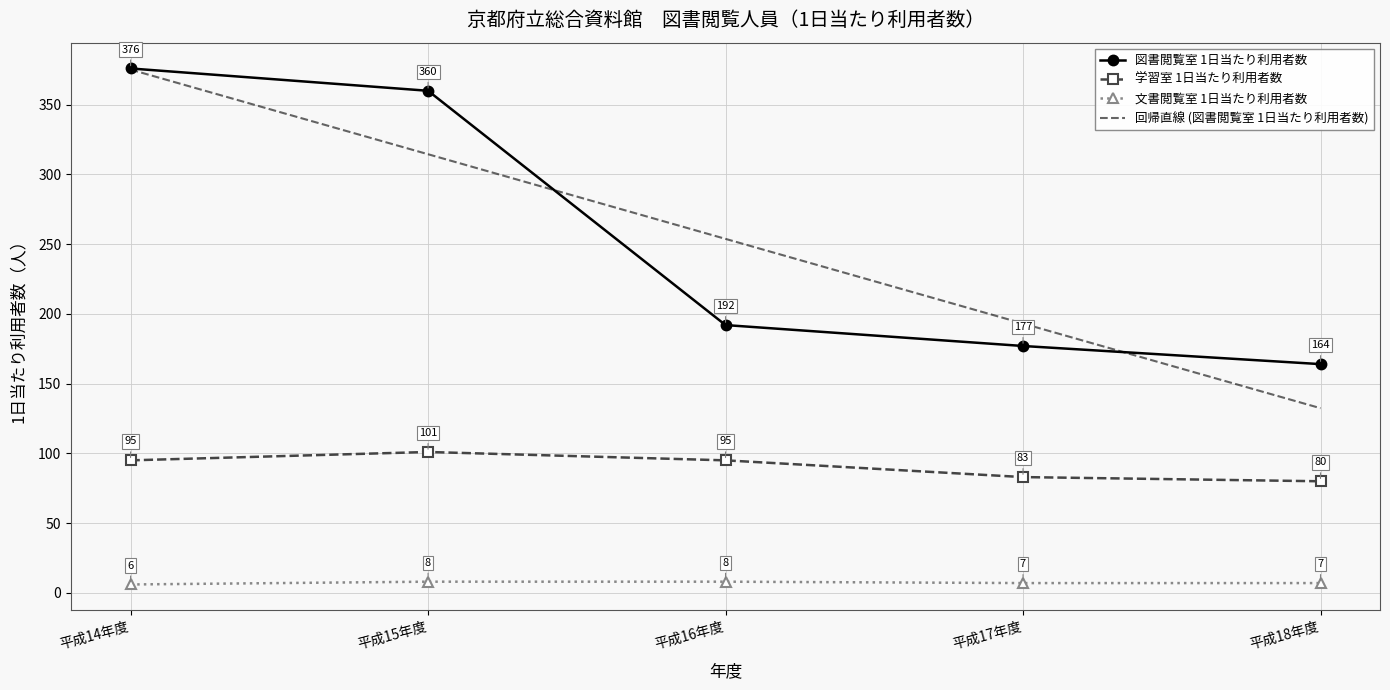

True or false: 図書閲覧室 1日当たり利用者数 and 文書閲覧室 1日当たり利用者数 cross at least once.

False